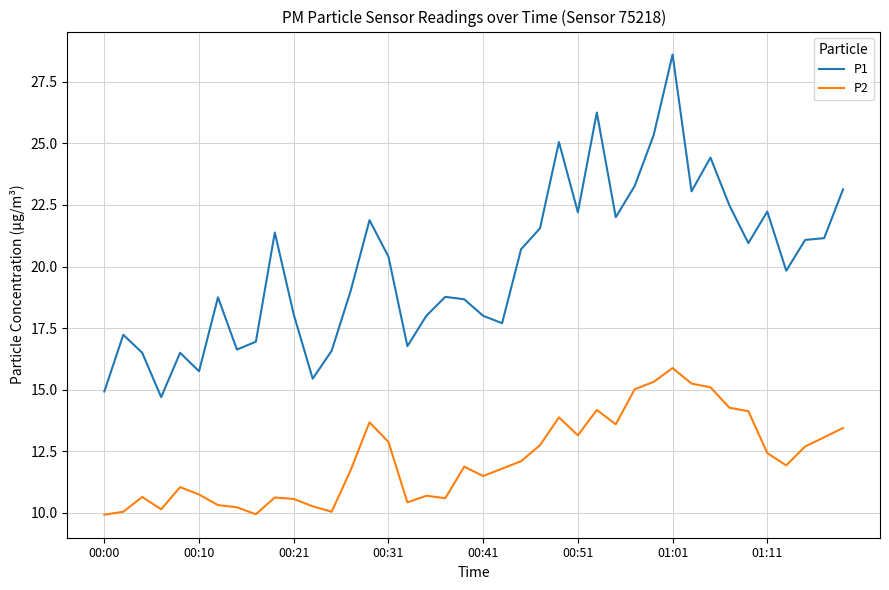

What is the difference between the maximum and minimum values in the P1 series?

13.9